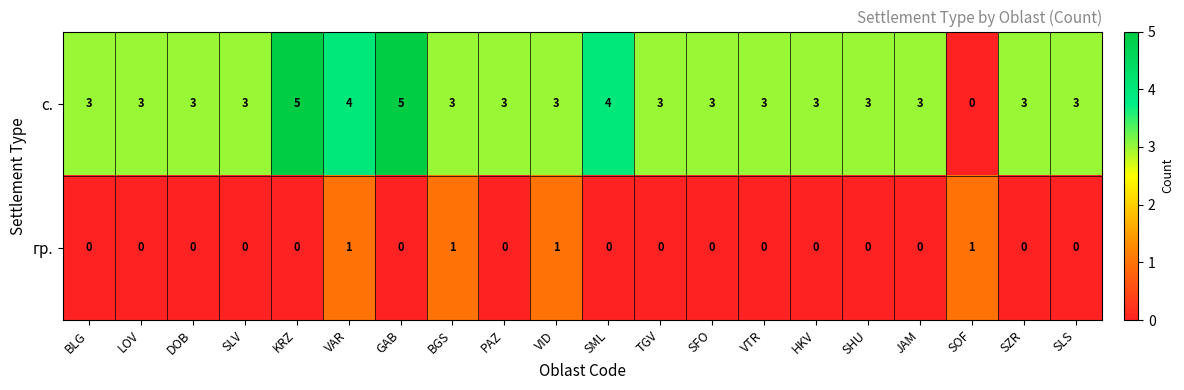

What is the total value across all series at JAM?

3